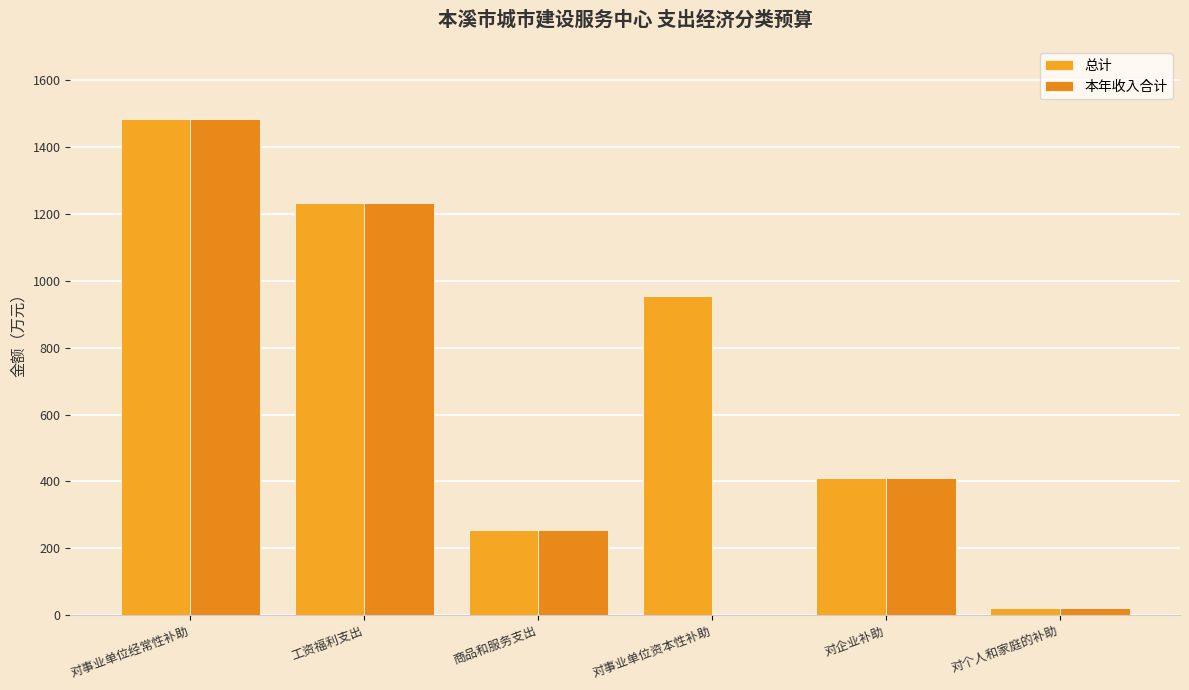

Rank the series by their average value, from lowest to highest.

本年收入合计, 总计